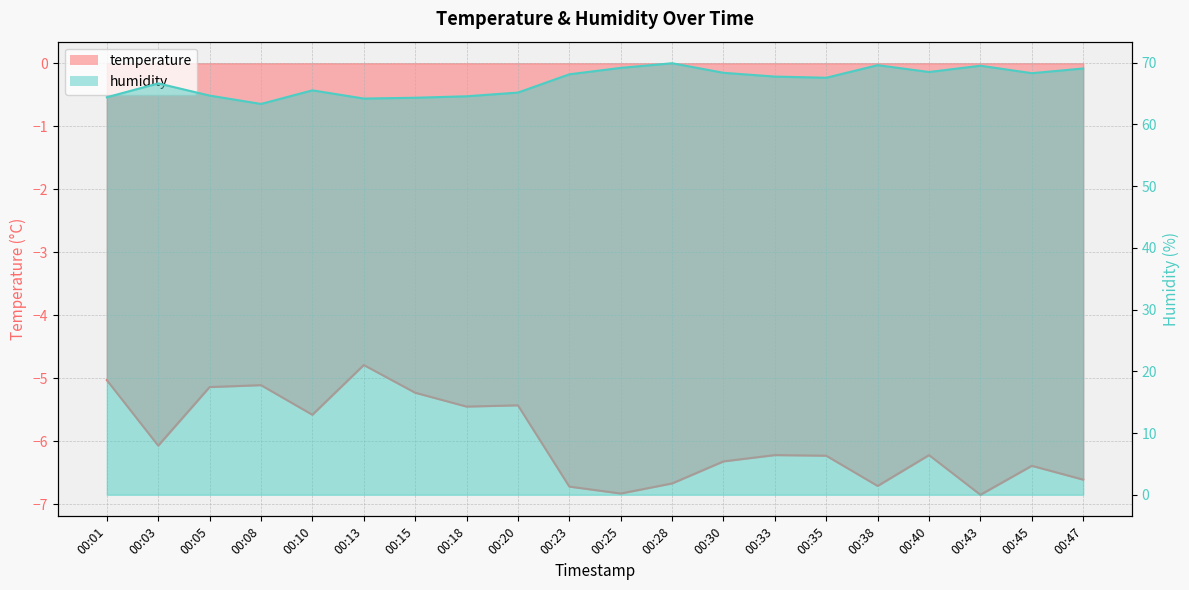

Reading left to right, list all the values displayed in this chart.

temperature: -5.0	-6.1	-5.1	-5.1	-5.6	-4.8	-5.2	-5.5	-5.4	-6.7	-6.8	-6.7	-6.3	-6.2	-6.2	-6.7	-6.2	-6.8	-6.4	-6.6
humidity: 64.4	66.6	64.7	63.3	65.5	64.2	64.3	64.5	65.2	68.1	69.2	69.9	68.3	67.7	67.5	69.6	68.5	69.5	68.3	69.0